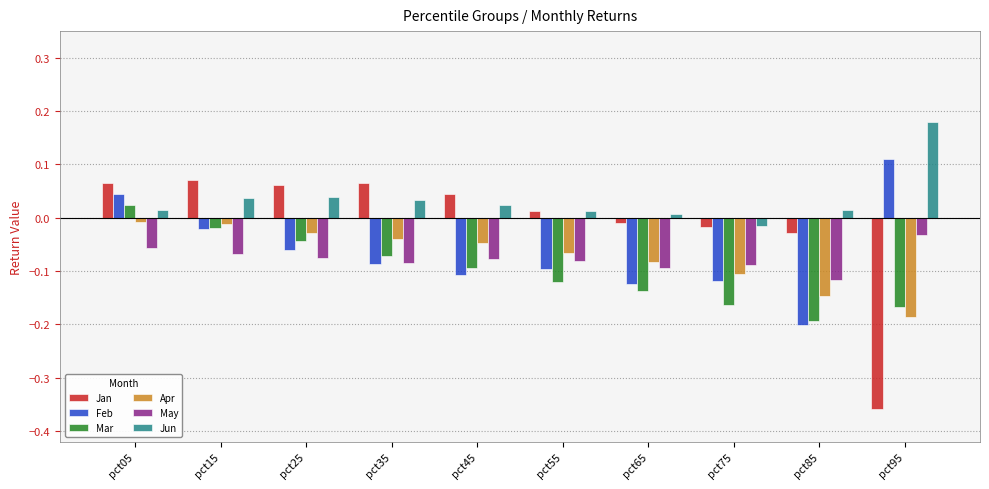

What is the sum of all Mar values?

-1.0